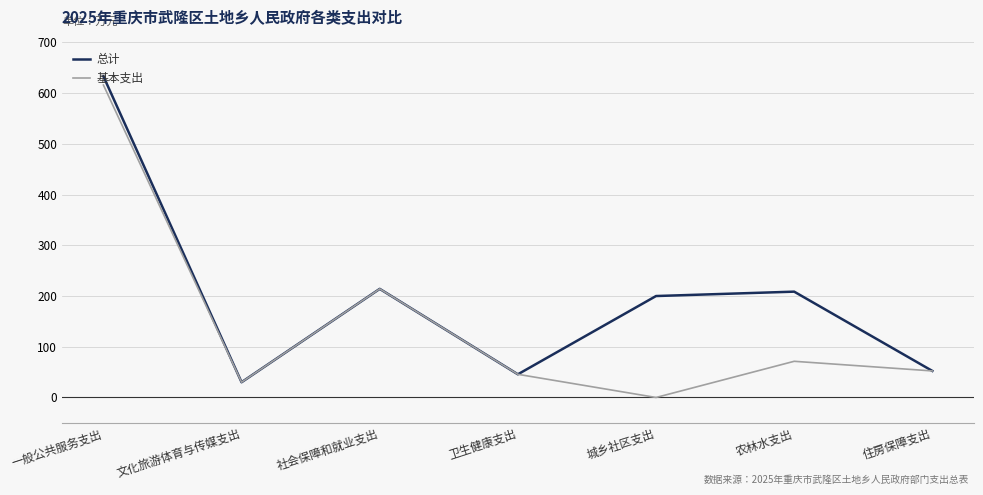

List the series in order of their overall mean, lowest first.

基本支出, 总计